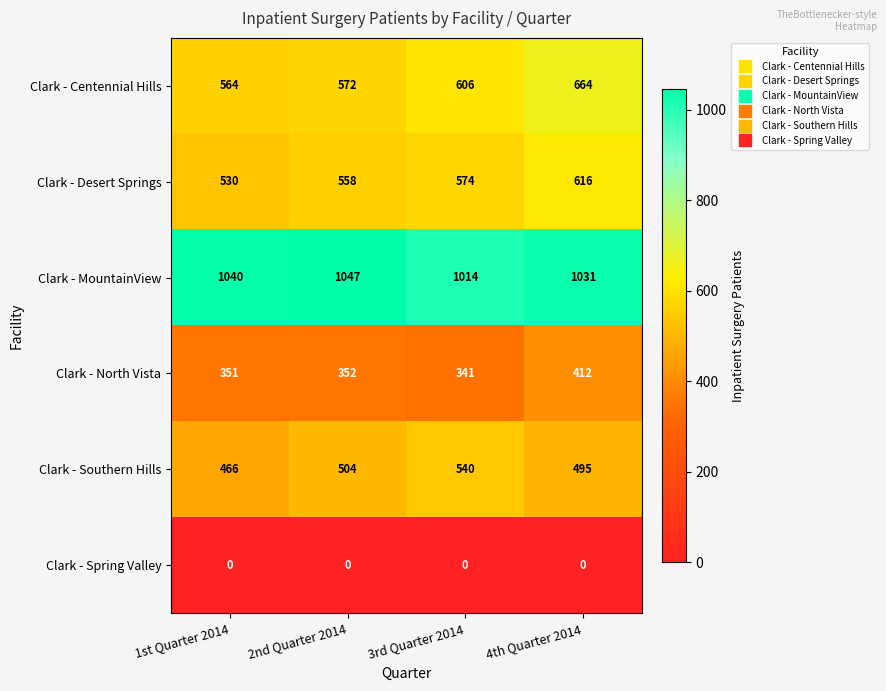

At 3rd Quarter 2014, list the series in order from smallest to largest.

Clark - Spring Valley, Clark - North Vista, Clark - Southern Hills, Clark - Desert Springs, Clark - Centennial Hills, Clark - MountainView